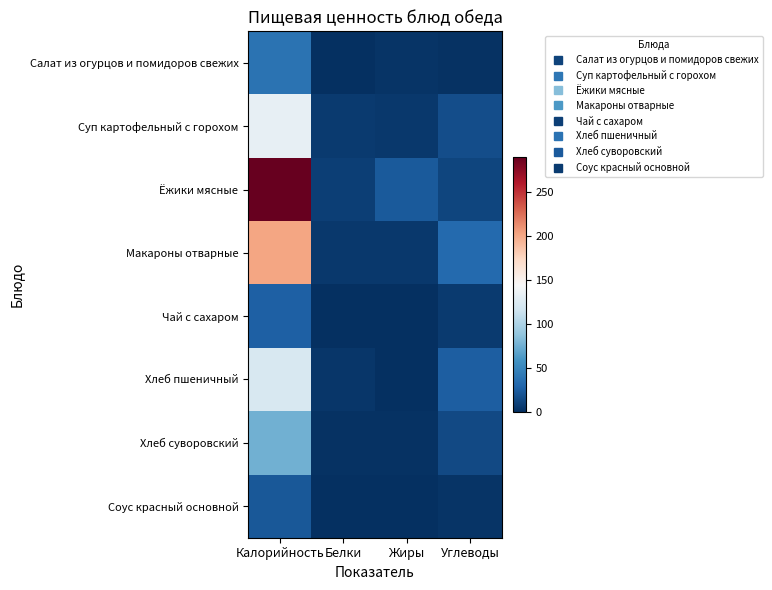

Count the number of data series in this chart.

8